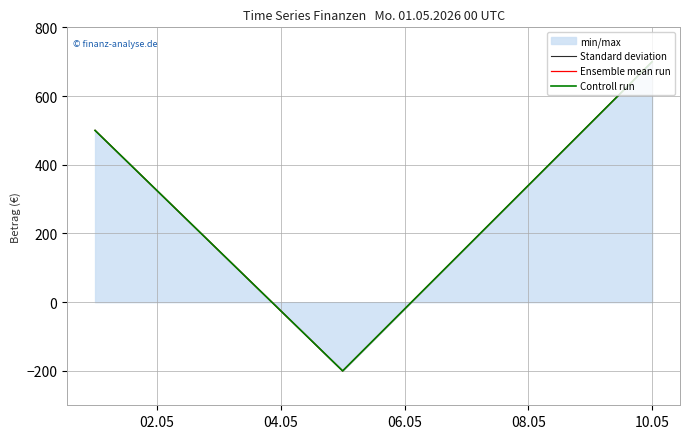

At 10.05, list the series in order from largest to smallest.

Standard deviation, Ensemble mean run, Controll run